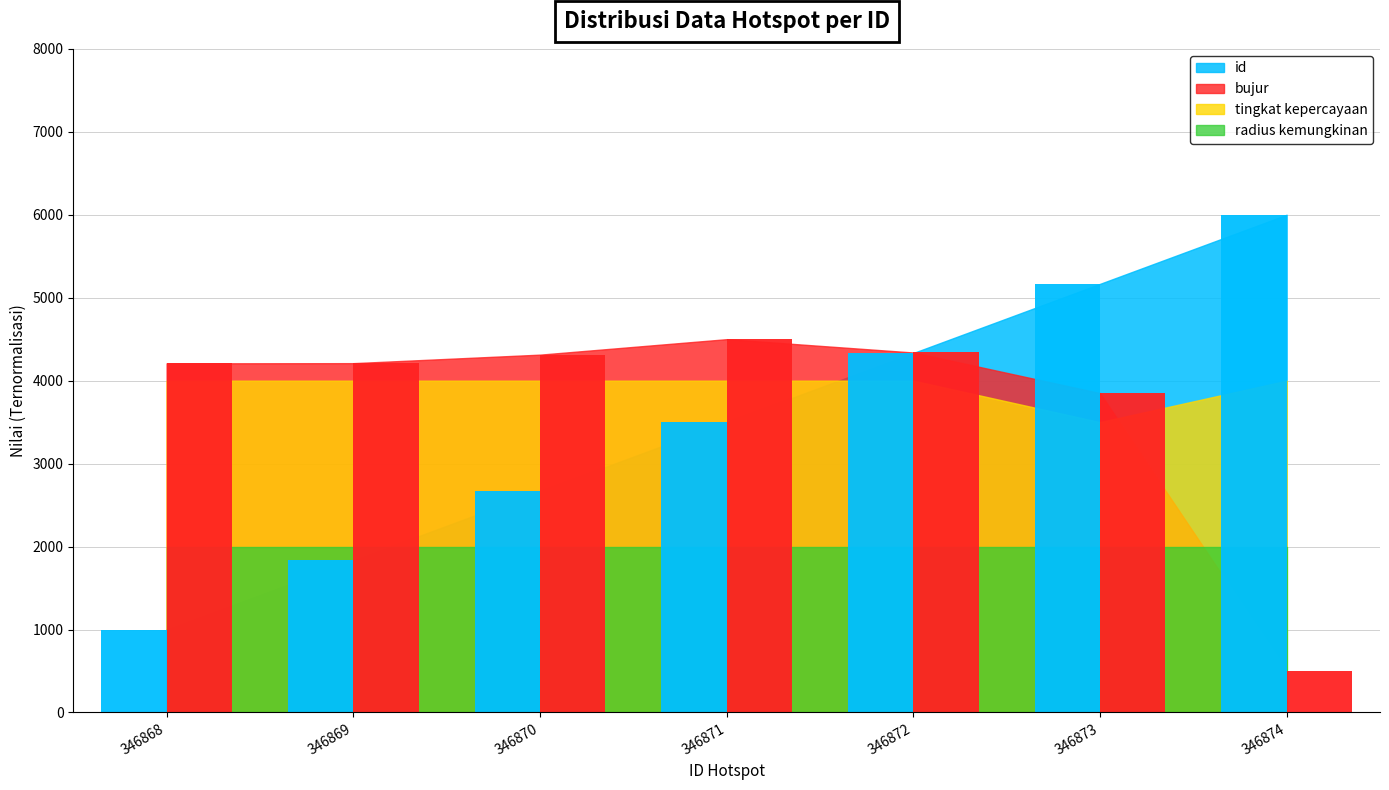

The id series shows 1833.3 at 346869. True or false?

True